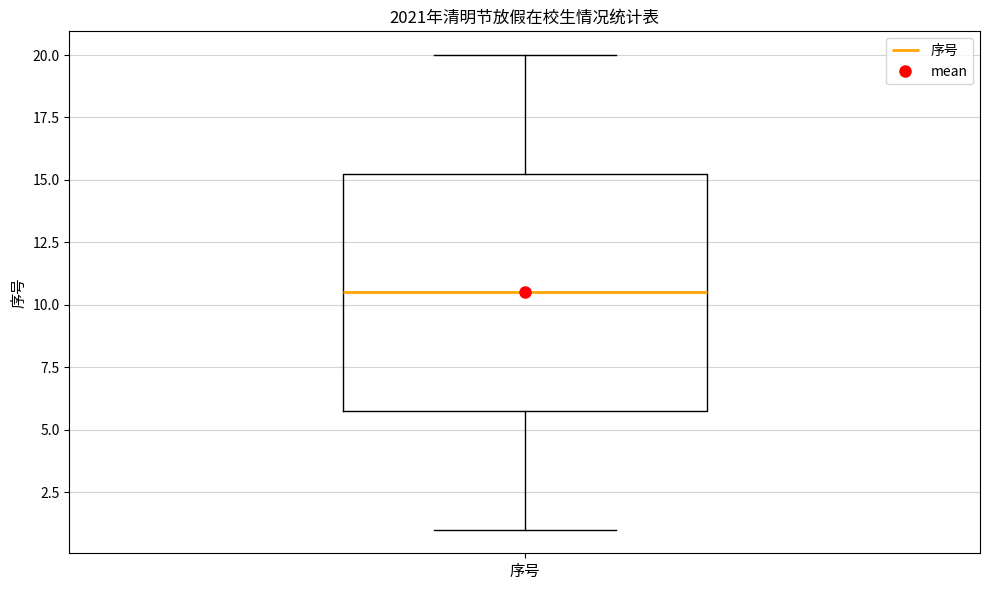

Read this box plot against the y-axis: the position of the median line, the range covered by the box, and the ends of both whiskers. The values are not printed on the chart, so give them approximately, as read against the axis.

median 10.5, box 6.0 to 15.5, whiskers 1.0 to 20.0